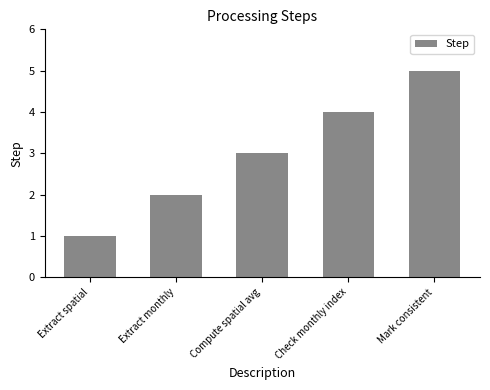

True or false: the data shows 2 at Extract monthly.

True